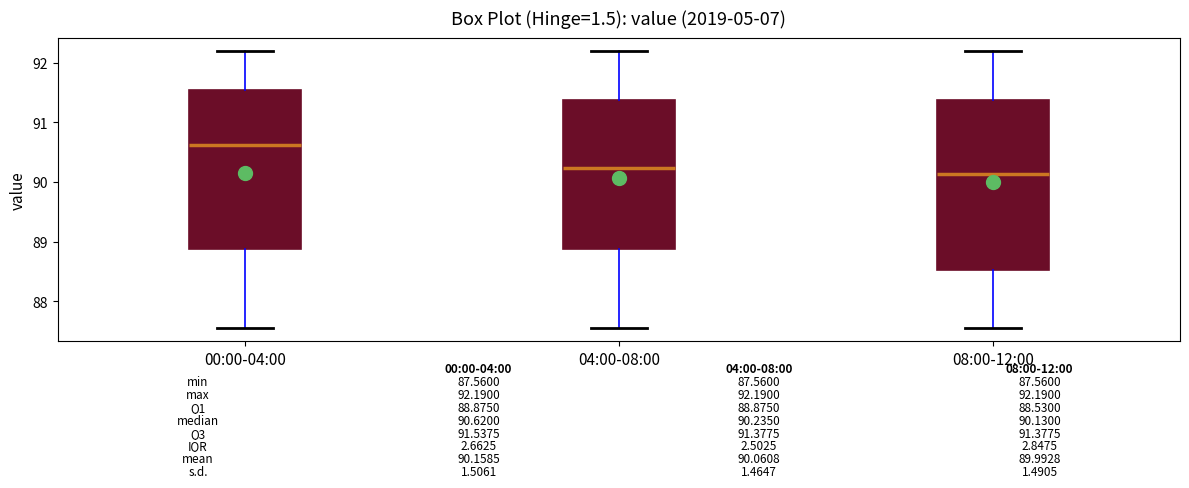

Comparing the boxes themselves (not the whiskers), which one is the tallest?

08:00-12:00